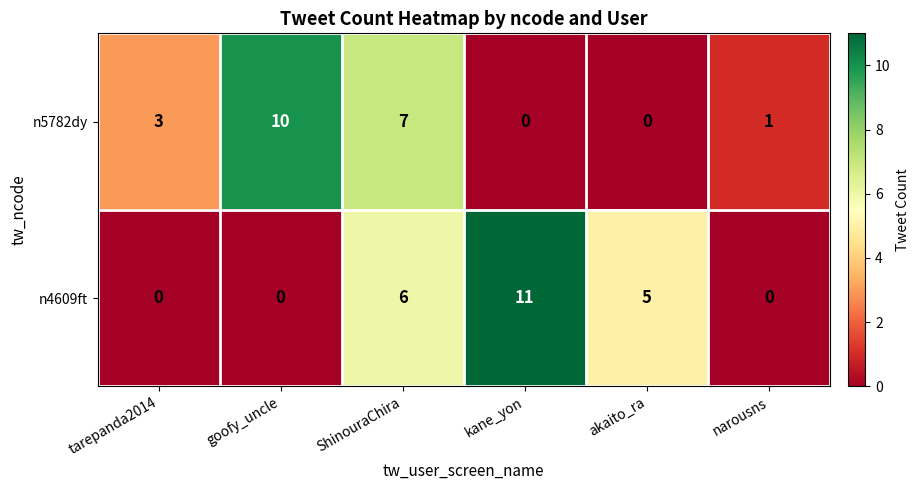

At which category is the sum across all series the highest?

ShinouraChira